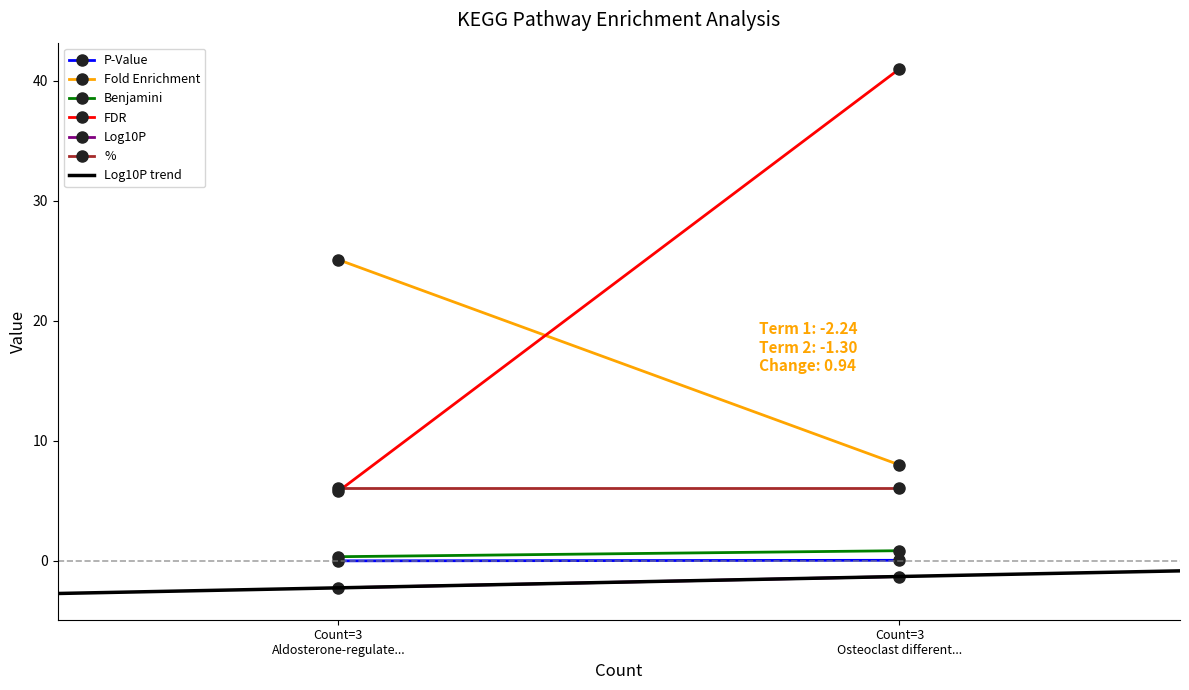

How many P-Value values are between 0 and 1?

2